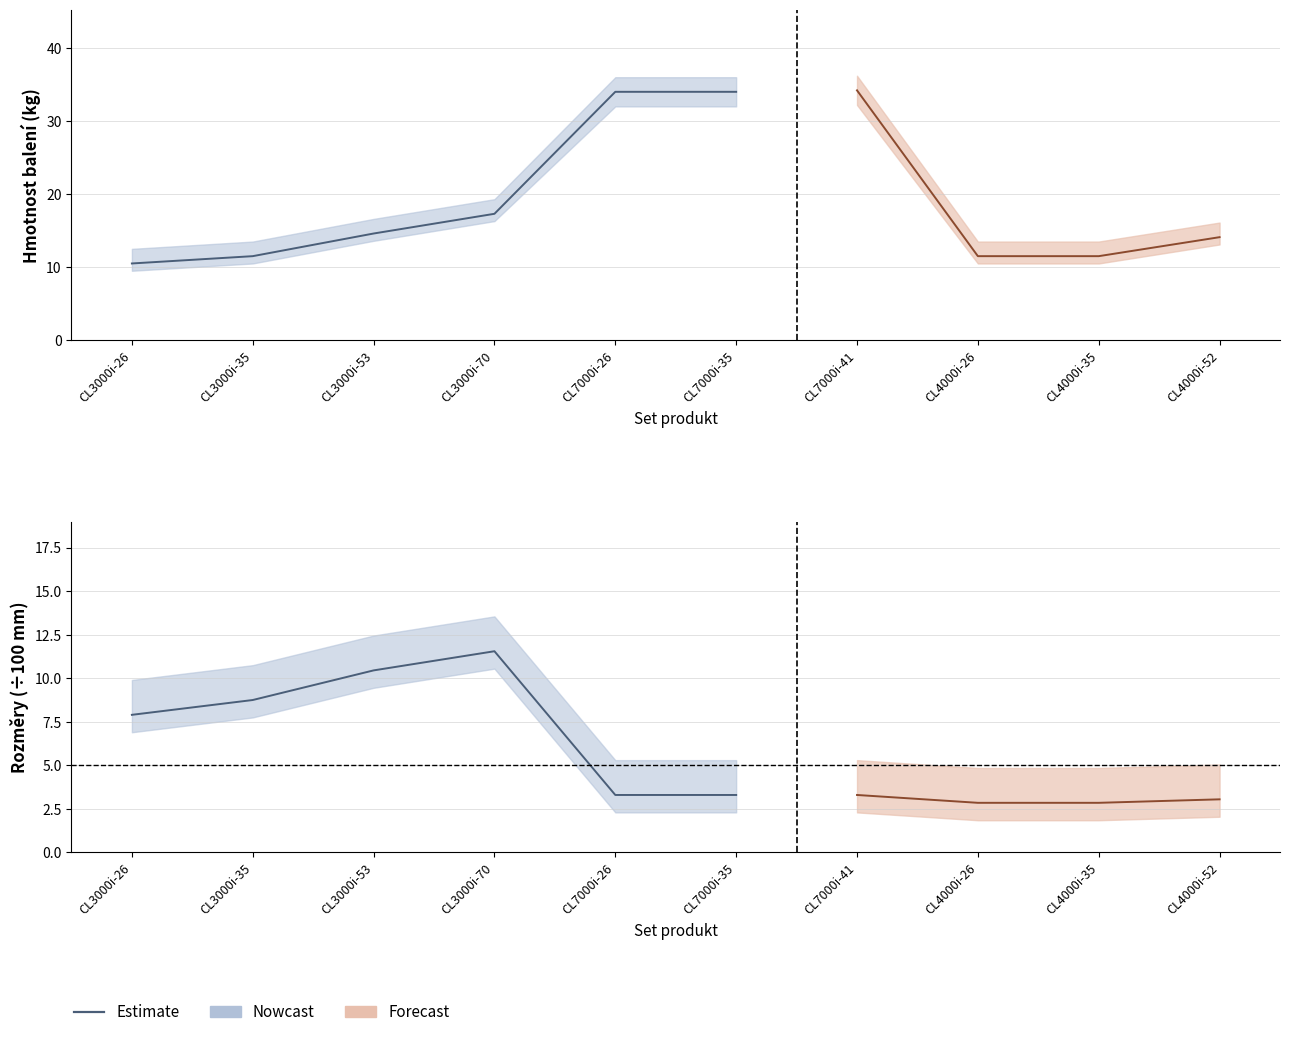

Count the number of categories in the chart.

10